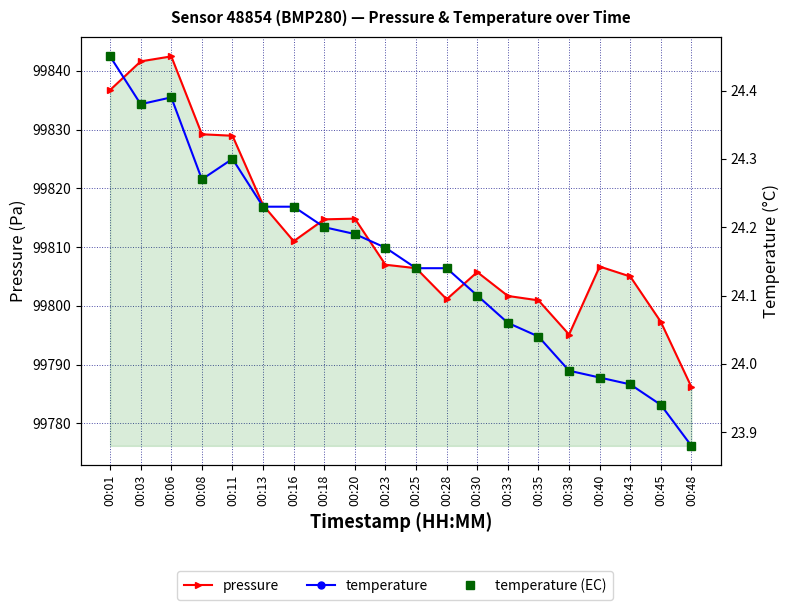

At which category is the sum across all series the highest?

00:06